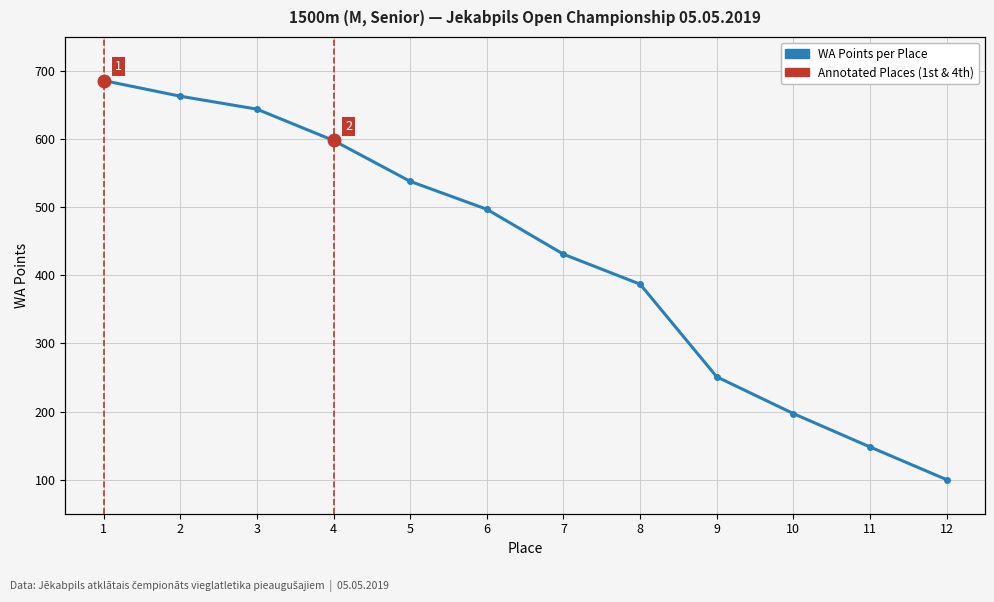

Count the number of categories in the chart.

12